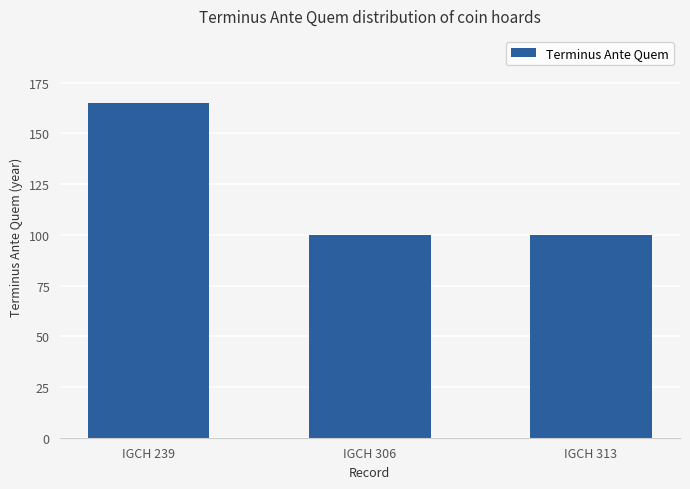

Approximately how many times larger is the value at IGCH 306 compared to IGCH 239?

0.6